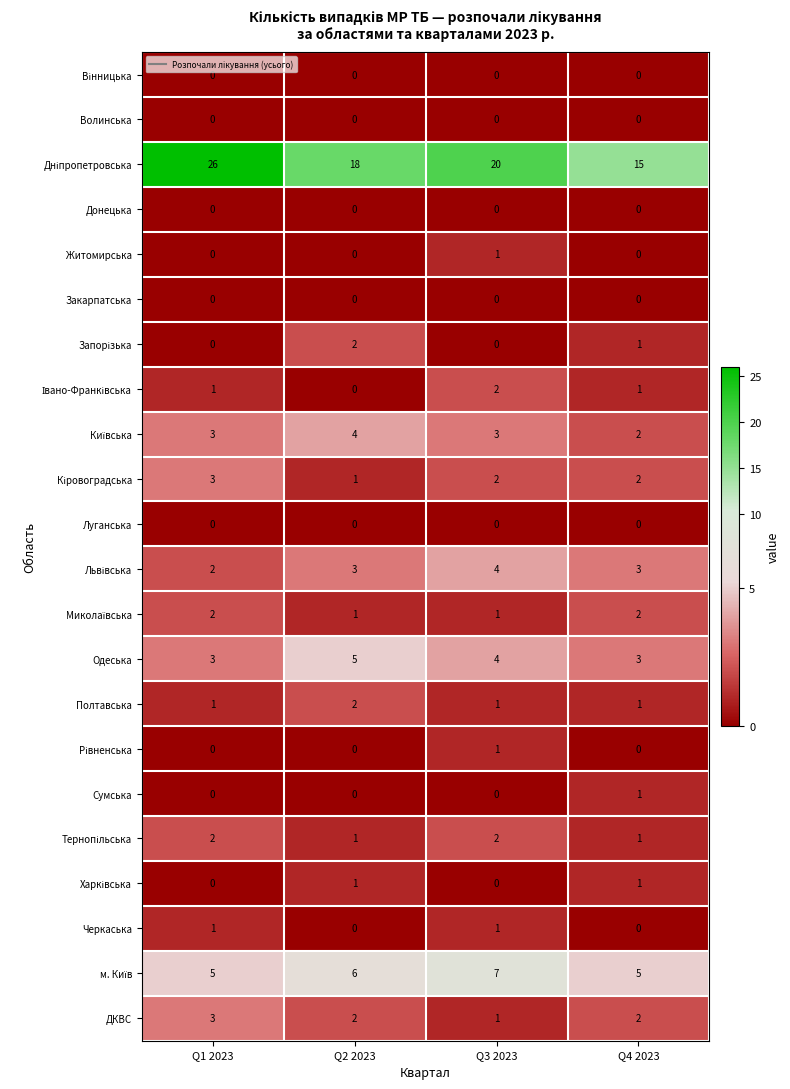

What is the total value across all series at Q3 2023?

50